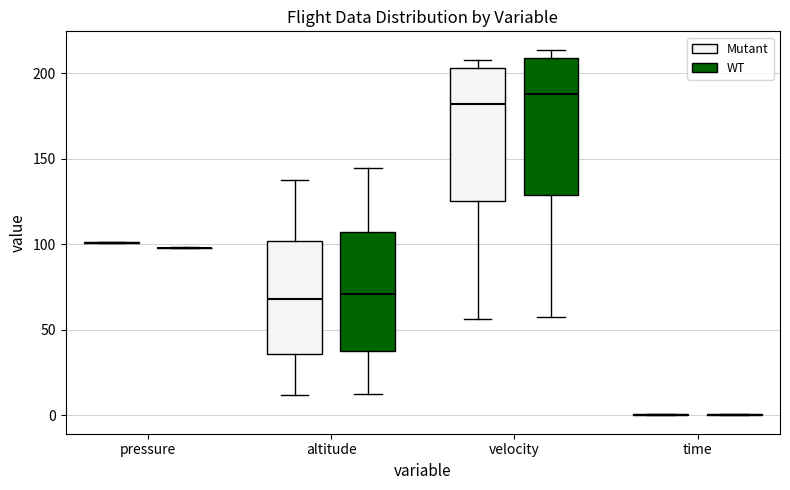

Where is the lower edge of the box for velocity (WT) on the y-axis? The values are not printed on the chart, so give them approximately, as read against the axis.

130